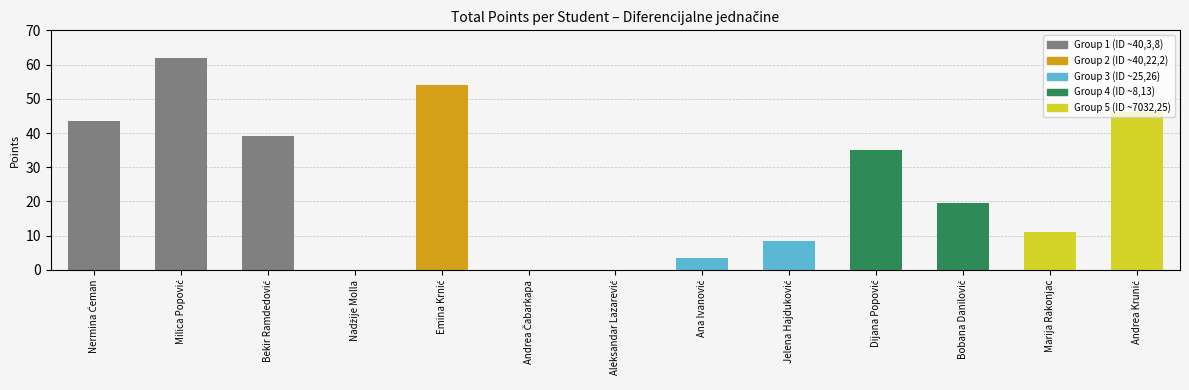

Count the number of categories in the chart.

13